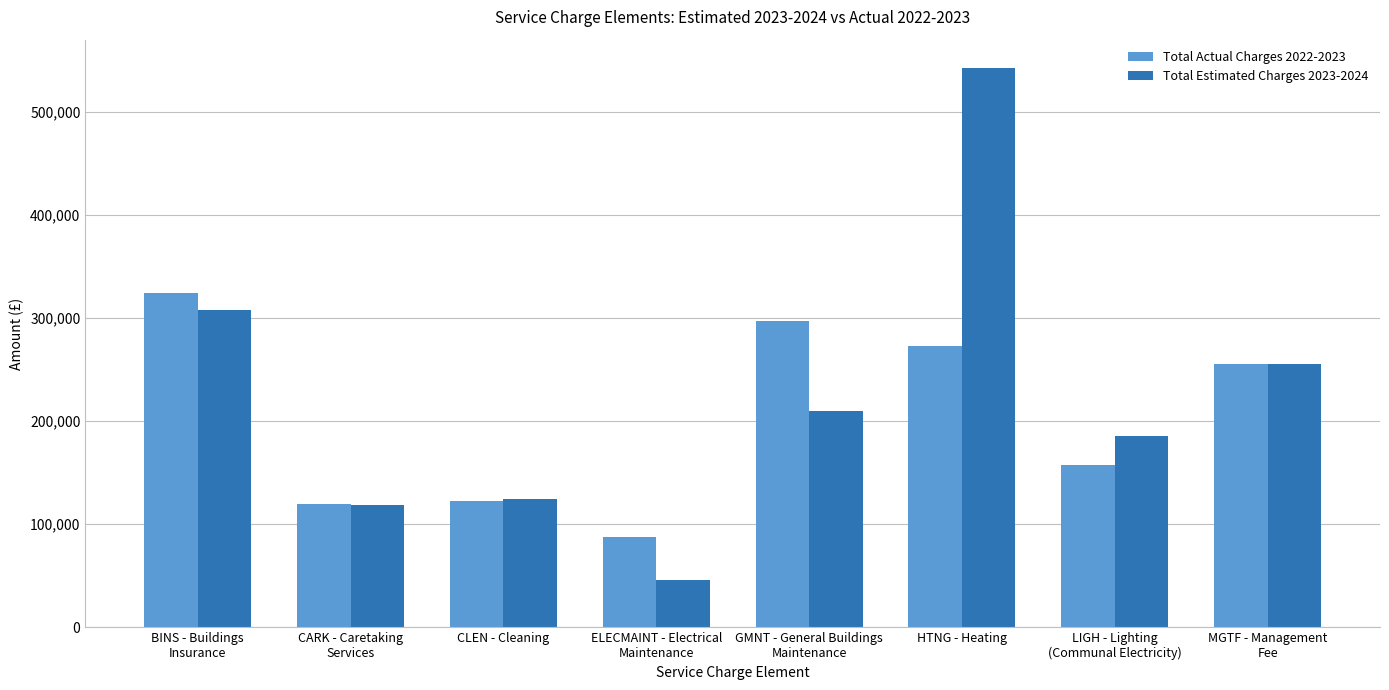

Which series has the widest spread of values?

Total Estimated Charges 2023-2024